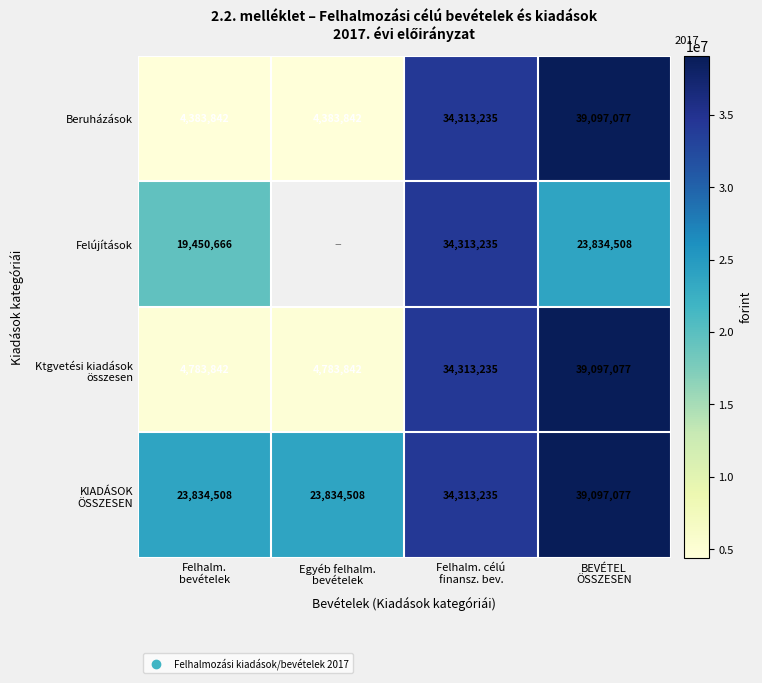

How many Ktgvetési kiadások összesen values are between 4783842 and 39097077?

4